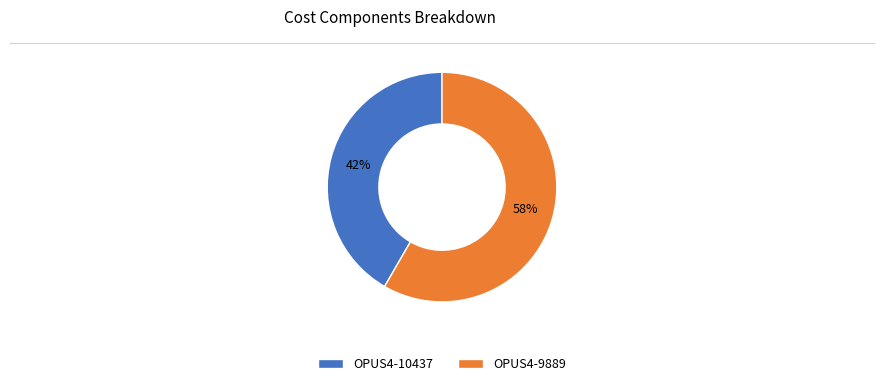

What is the largest slice in the pie chart?

OPUS4-9889